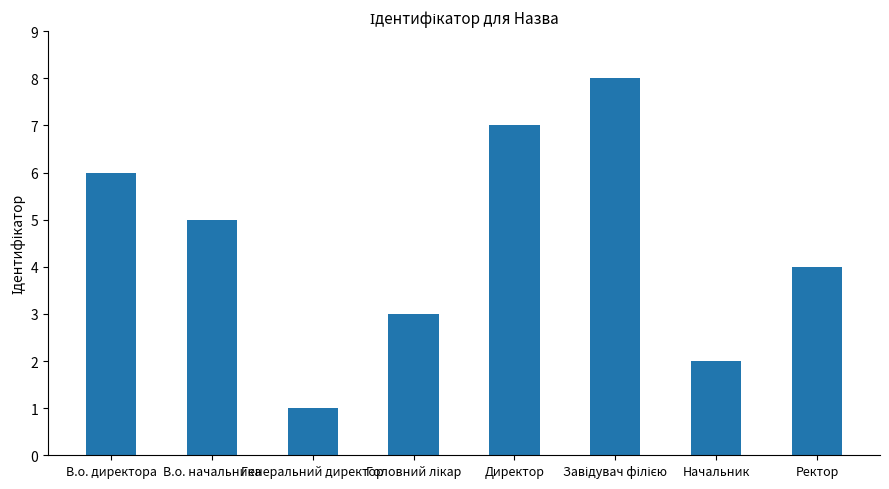

What is the approximate value at Директор?

7